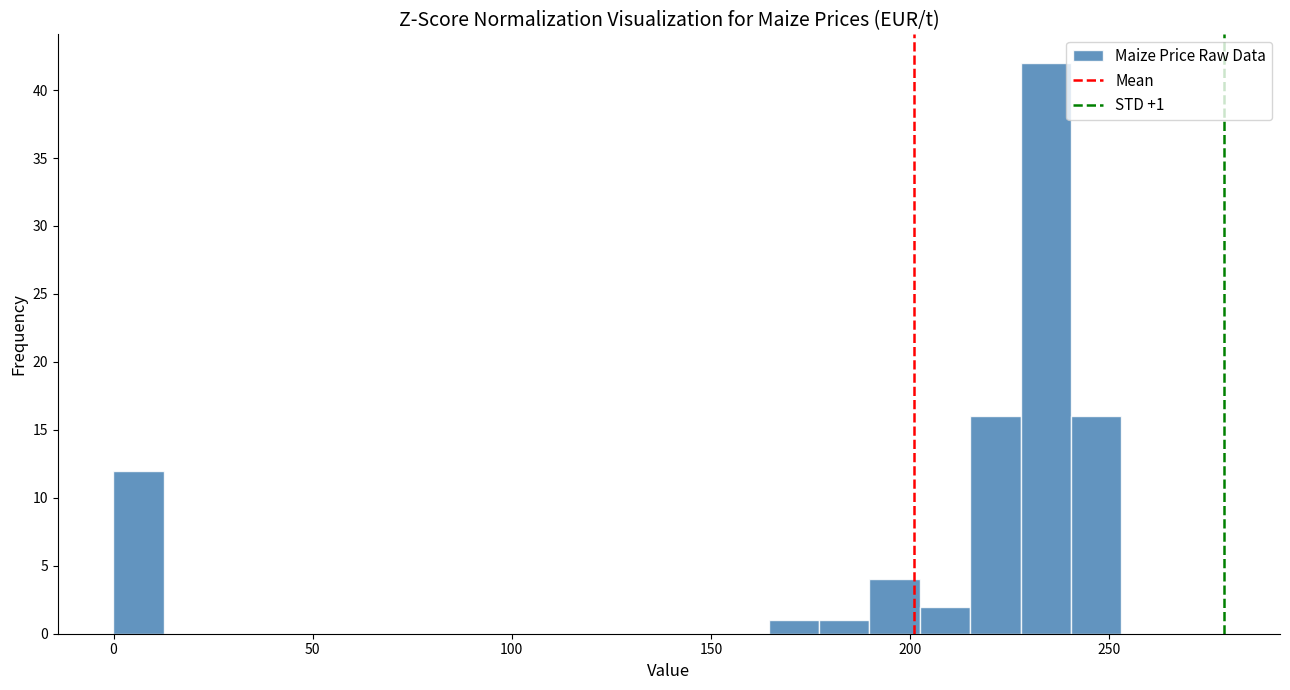

Read against the x-axis, roughly where is the centre of the tallest bar?

235